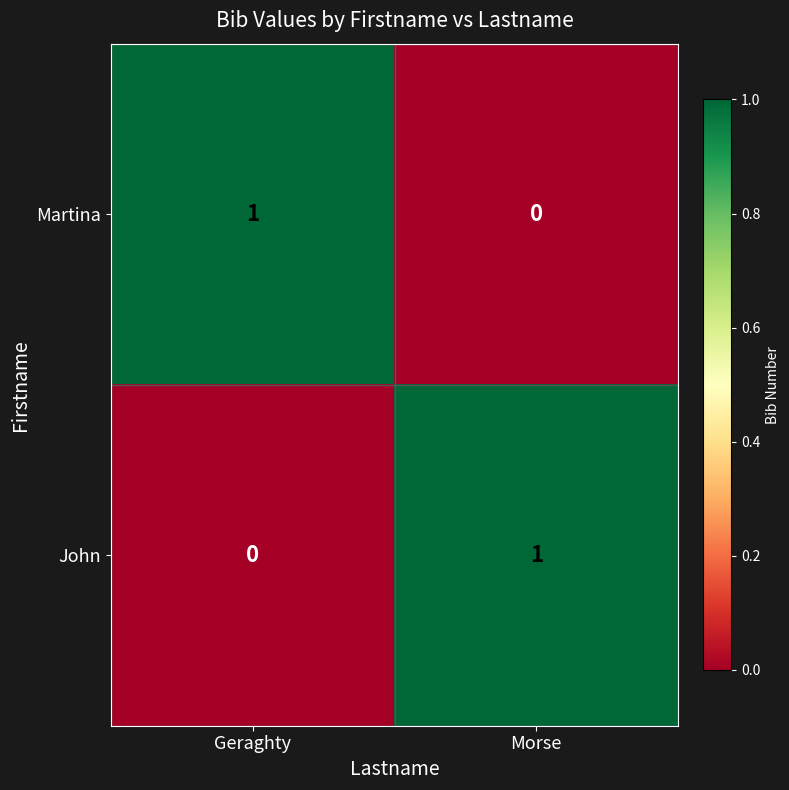

Is it true that Martina equals -1 at Morse?

False